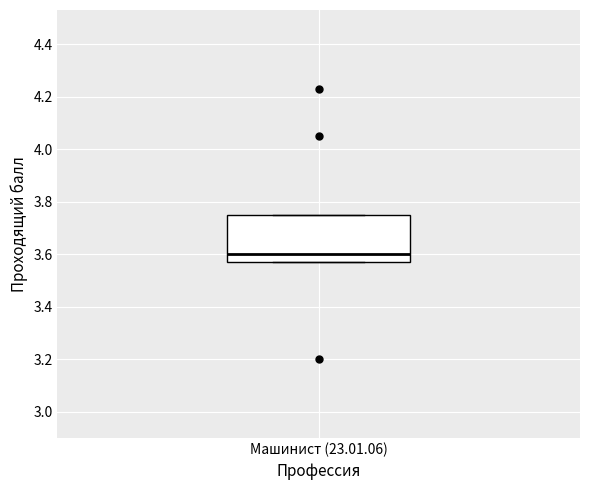

Where is the upper edge of the box for Машинист (23.01.06) on the y-axis? The values are not printed on the chart, so give them approximately, as read against the axis.

3.76